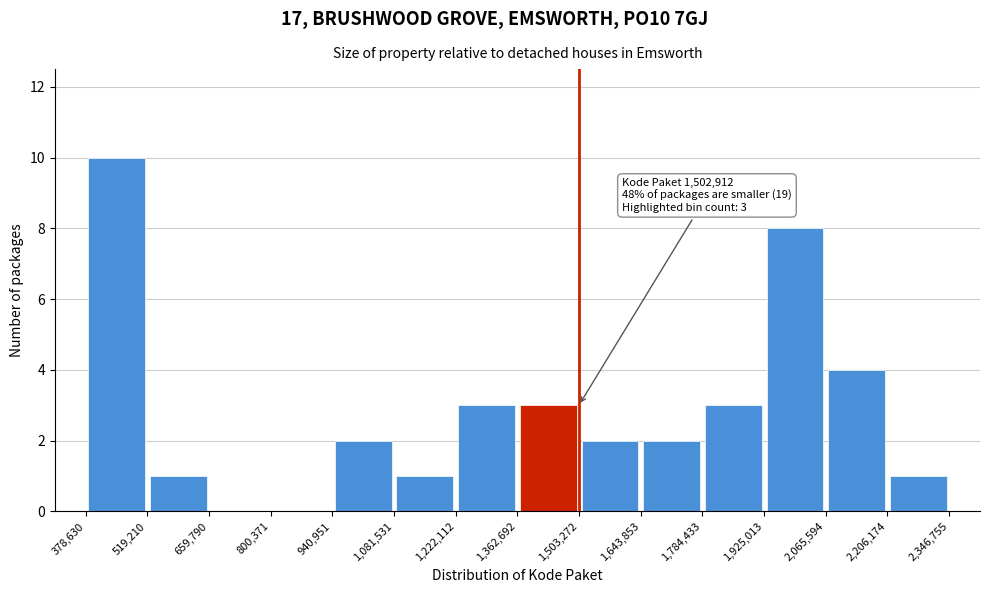

Over which range of the x-axis is the bar tallest?

378,630 to 519,210